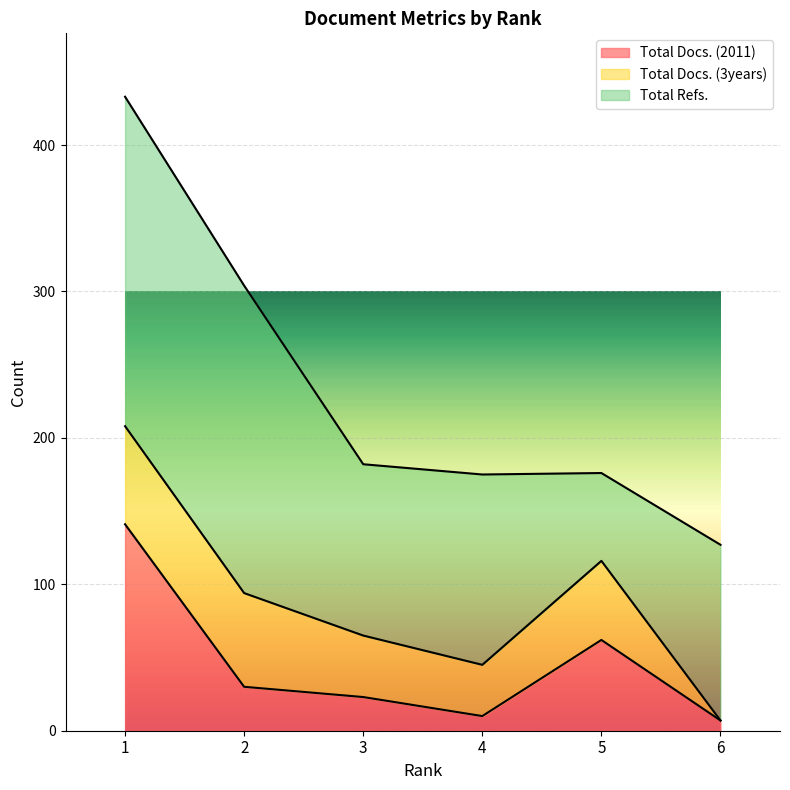

The value of Total Docs. (2011) at 1 is 86. True or false?

False